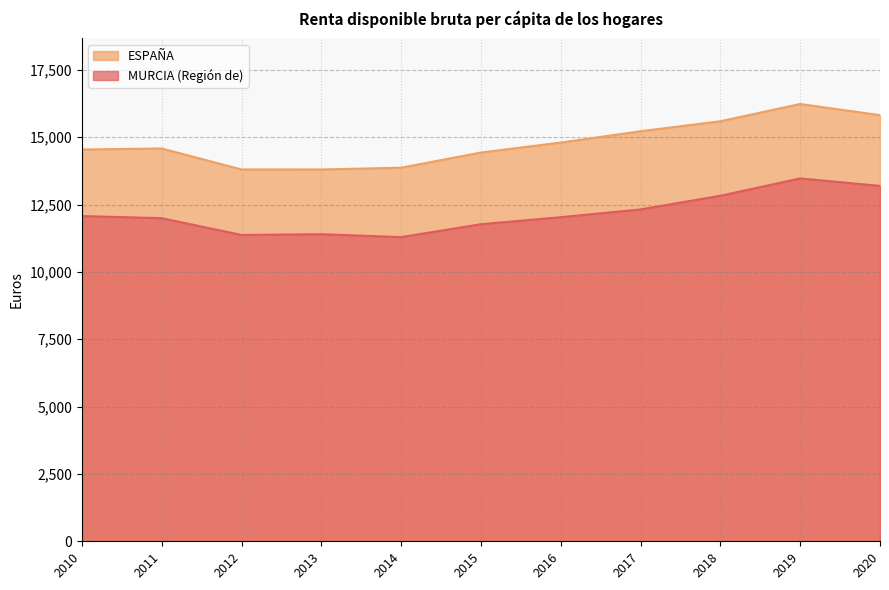

What value does the ESPAÑA series have at 2014, to the nearest 10?

13870